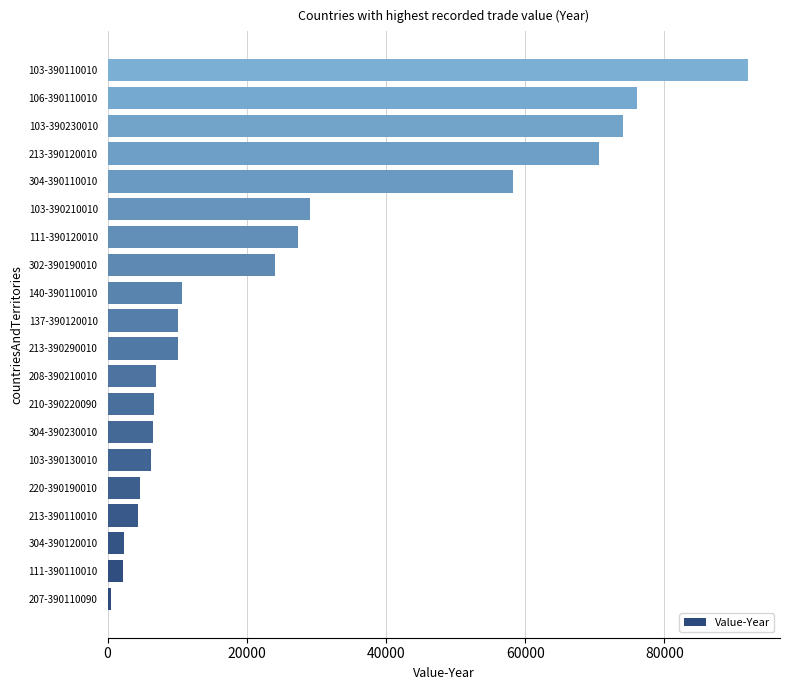

Where is the data nearest to the value 46228?

304-390110010